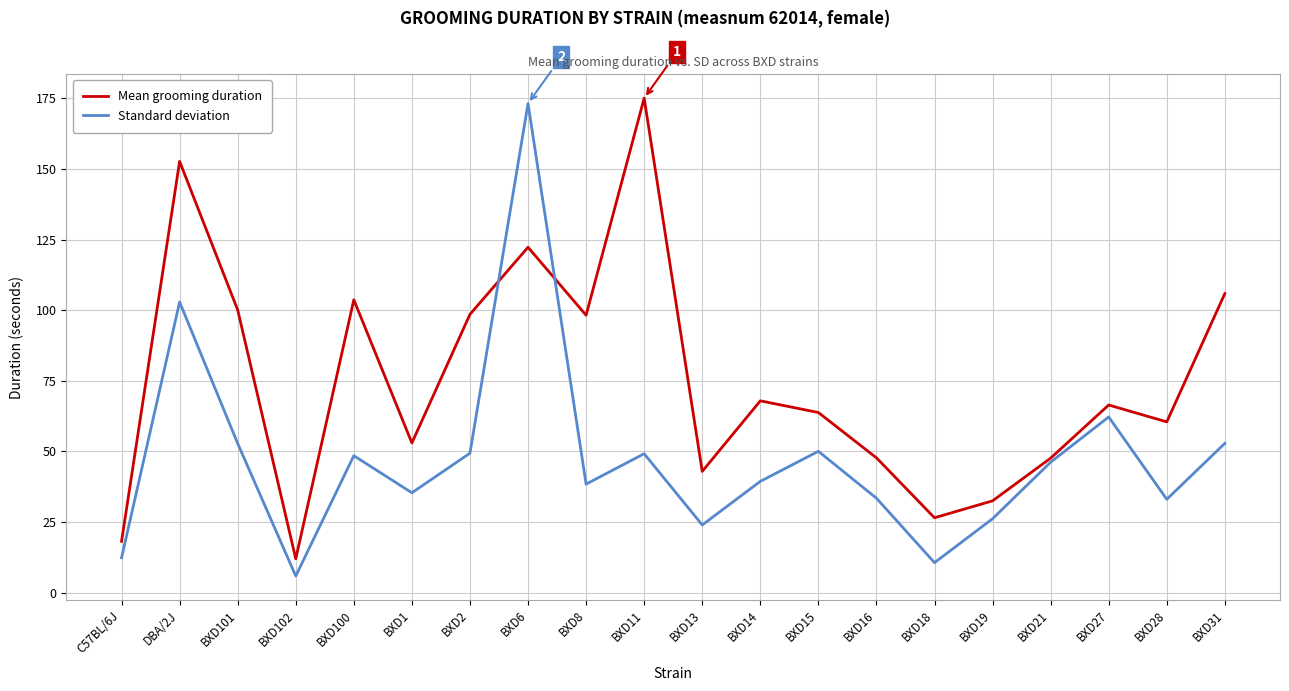

The Standard deviation series shows 24.0 at BXD13. True or false?

True